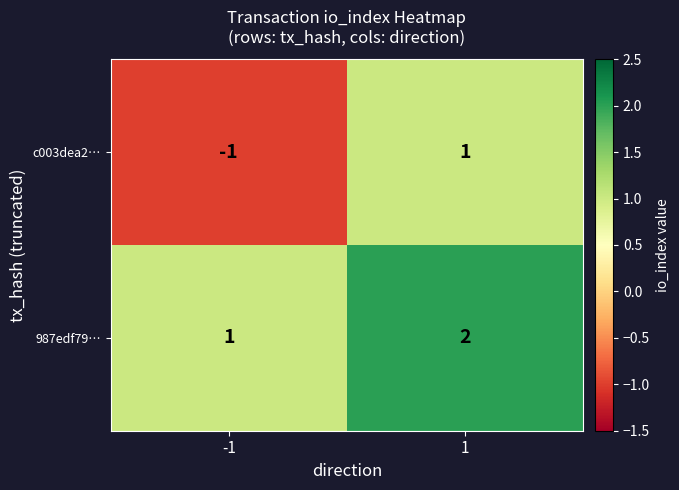

Between -1 and 1, which series saw the biggest shift?

c003dea2…